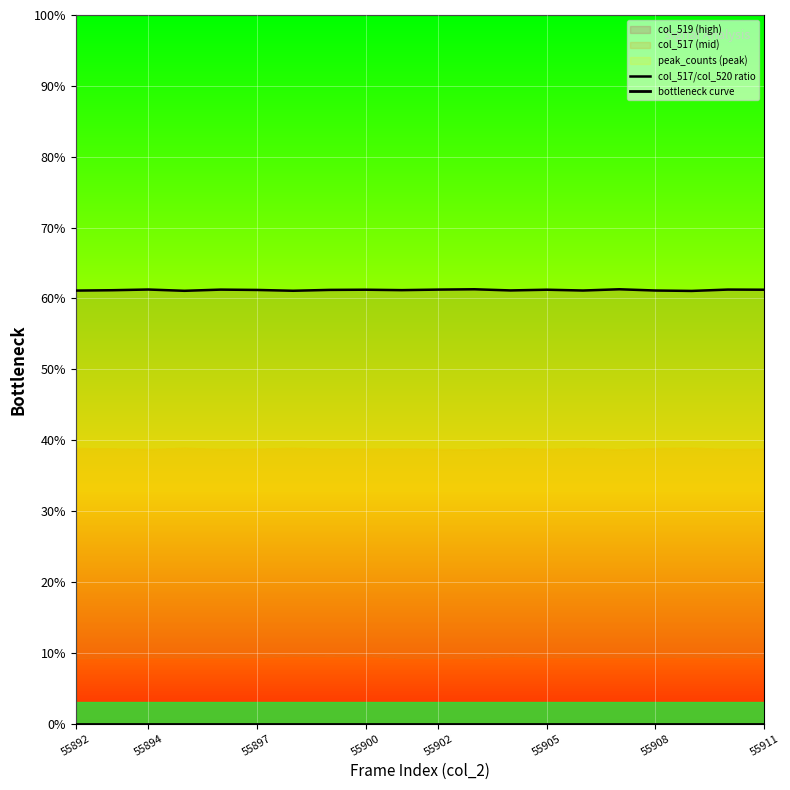

How many interior local peaks does the col_517/col_520 ratio series have?

7